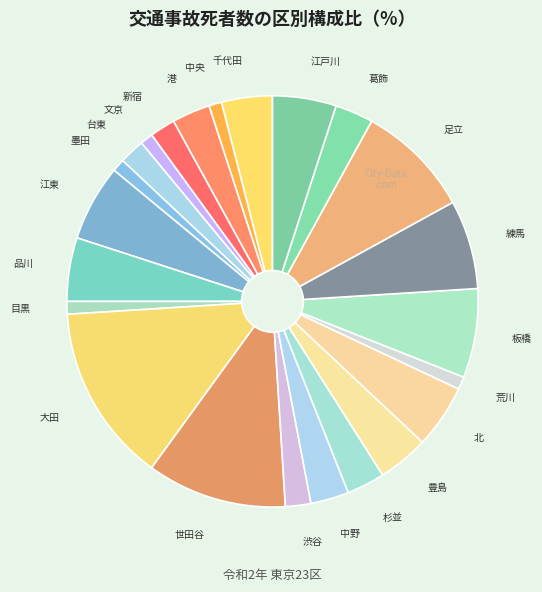

Which has a higher value, 台東 or 足立?

足立